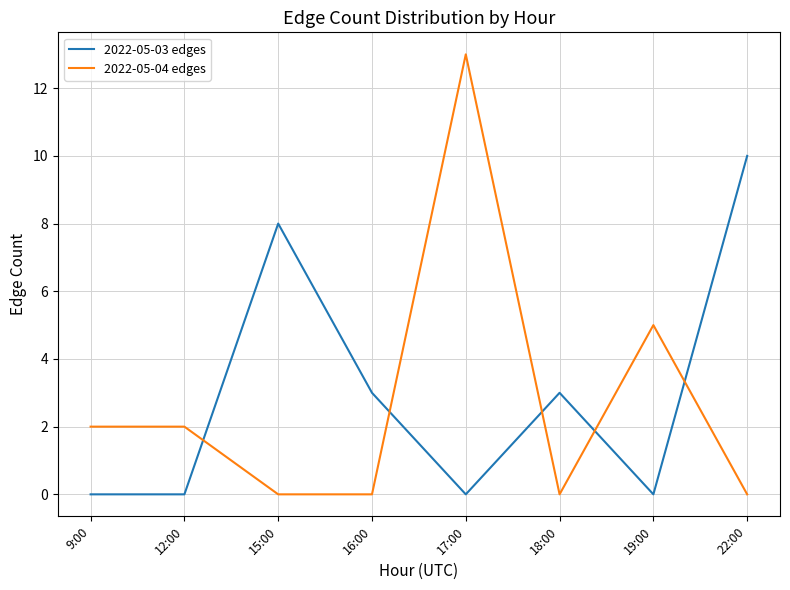

Rank the series at 9:00 from lowest to highest value.

2022-05-03 edges, 2022-05-04 edges